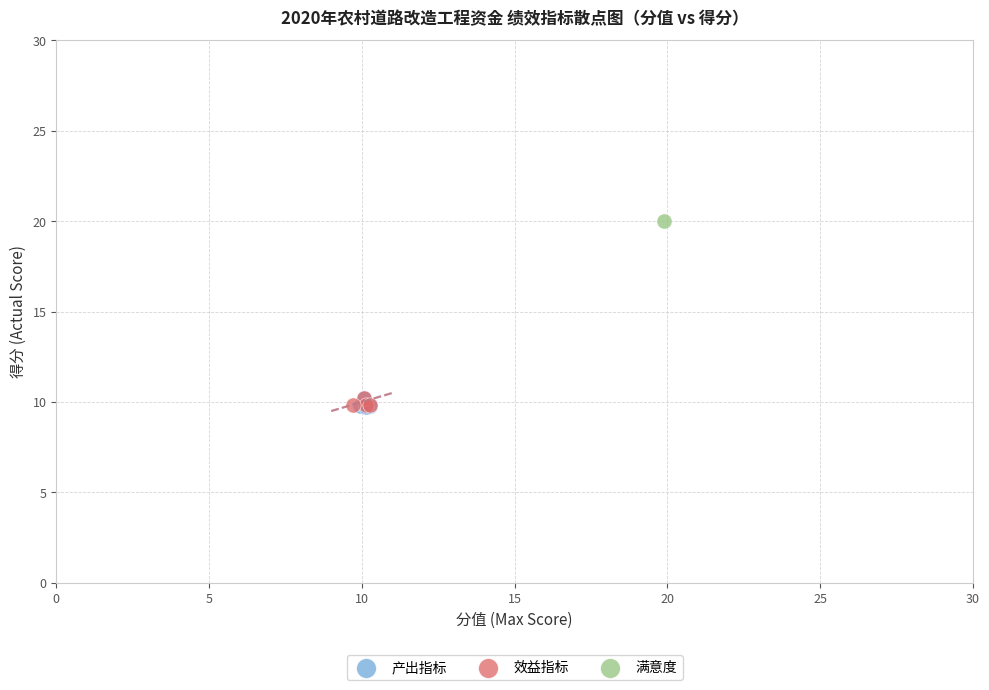

What are all the series names shown in the legend?

产出指标, 效益指标, 满意度